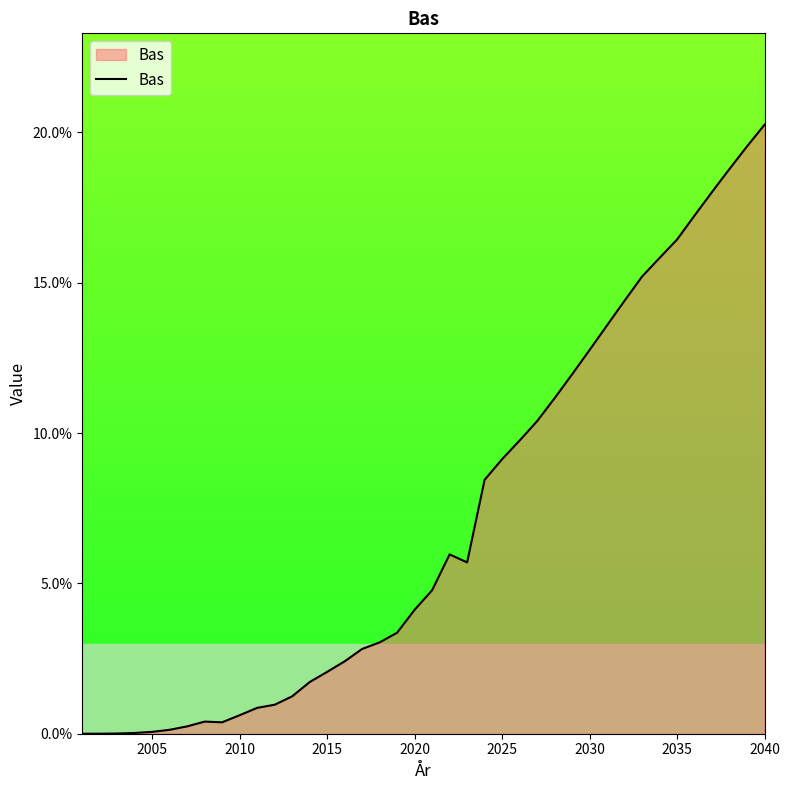

Does the chart display data point markers on the line(s)?

No